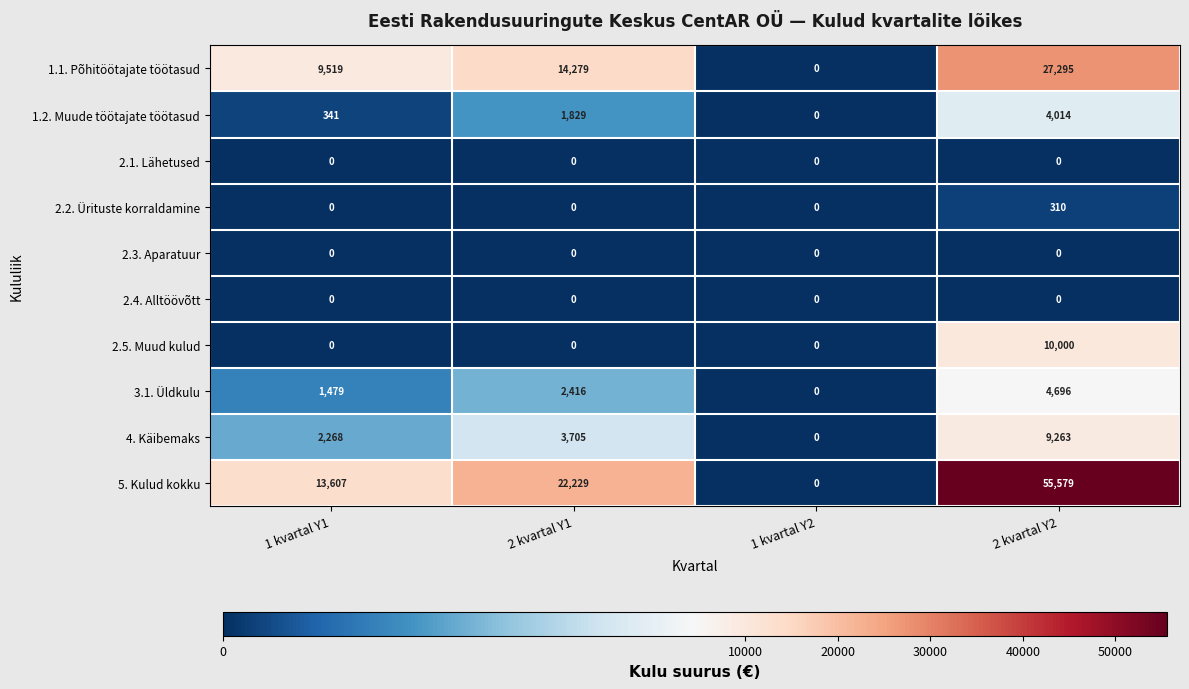

At how many categories does at least one series exceed 19560?

2